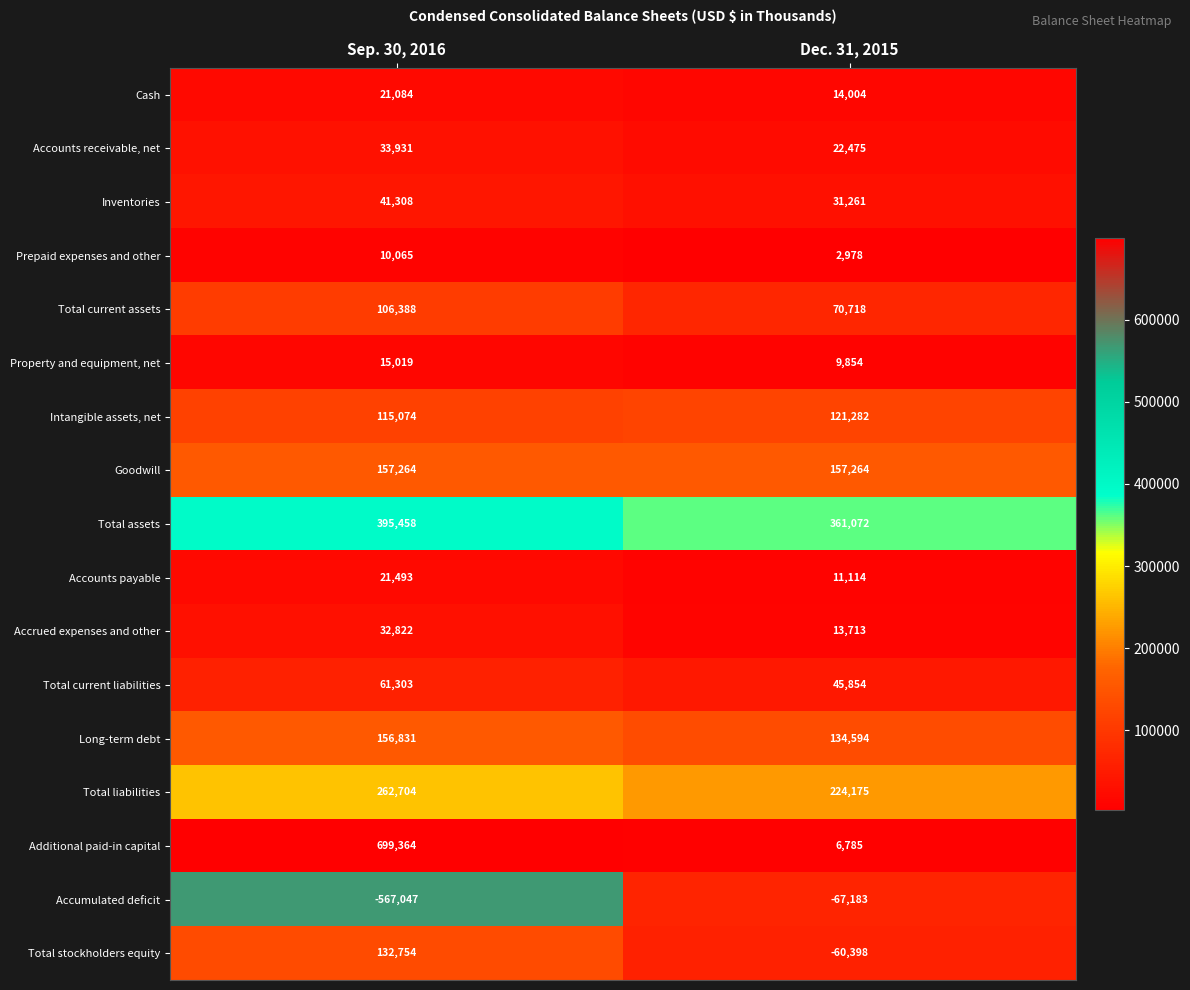

How many values in the Prepaid expenses and other series are below 10065?

1